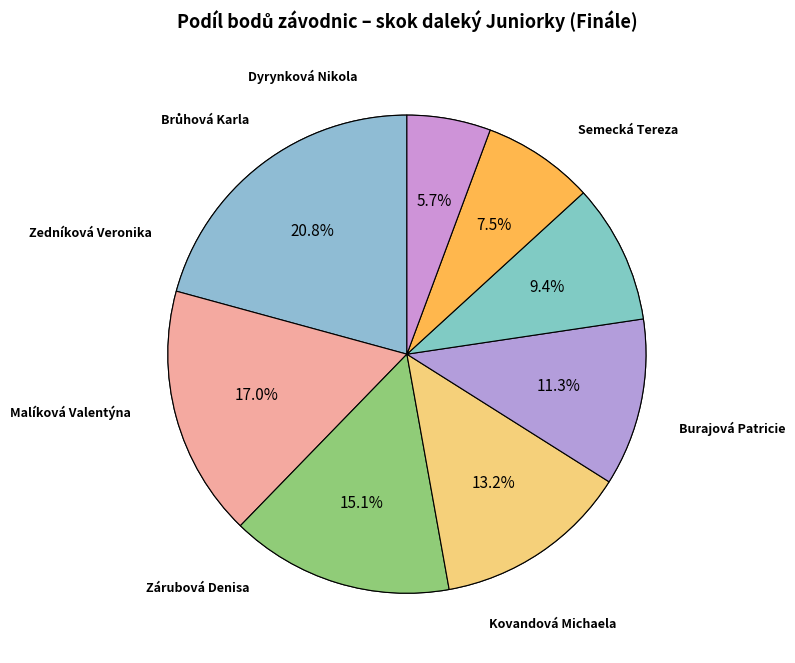

Which slice is the smallest?

Dyrynková Nikola